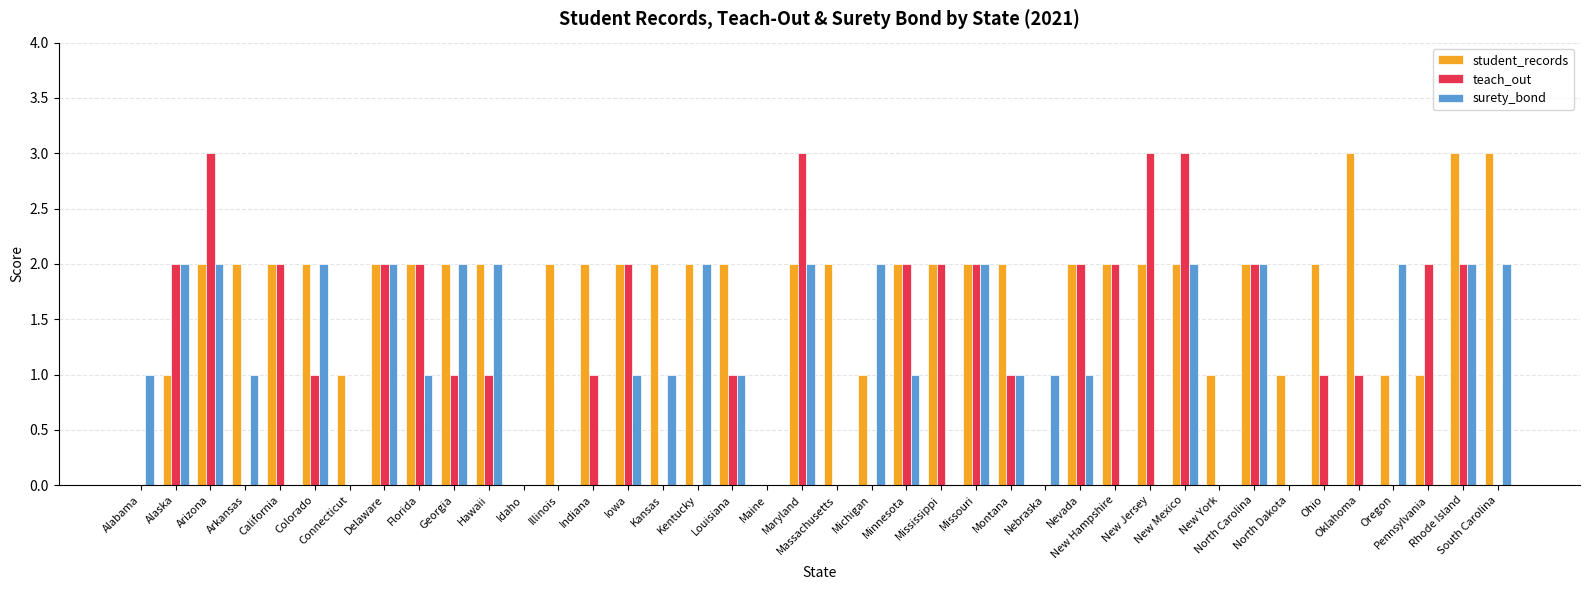

Count the number of categories in the chart.

40